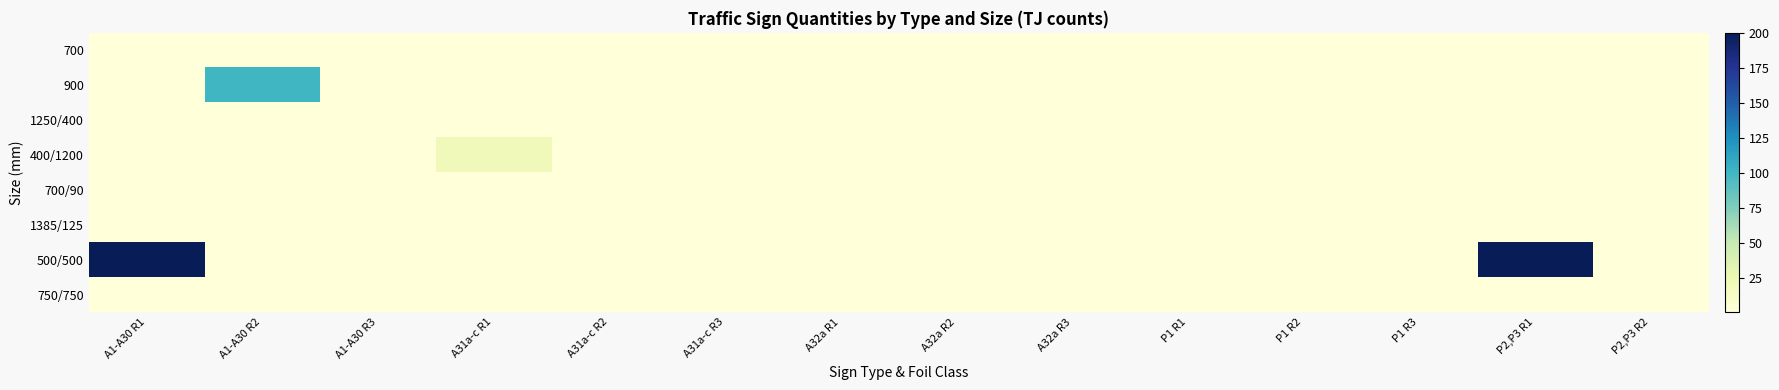

List the series in order of their peak value, lowest first.

700, 1250/400, 700/90, 1385/125, 750/750, 400/1200, 900, 500/500